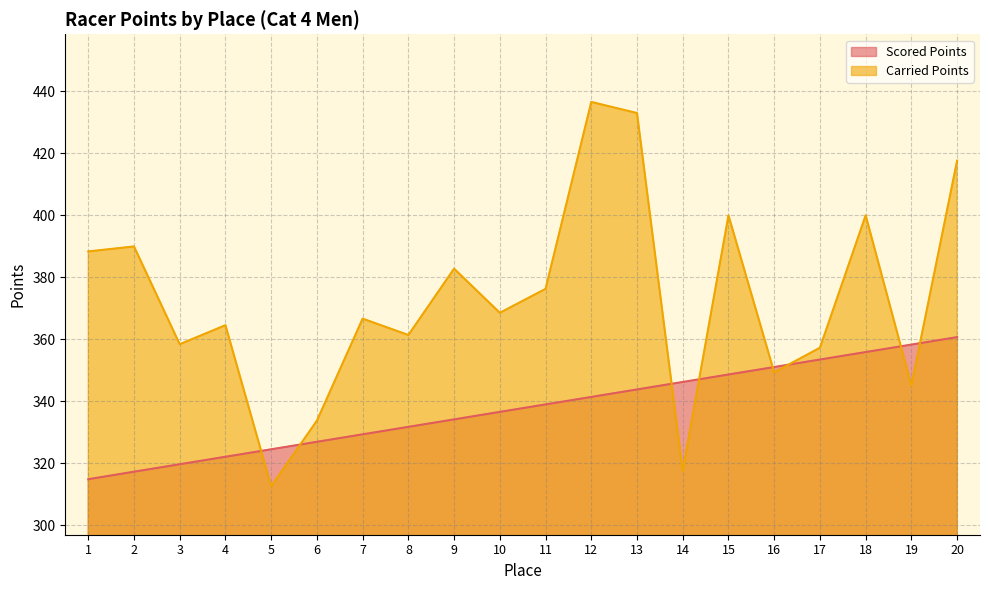

Count the number of categories in the chart.

20